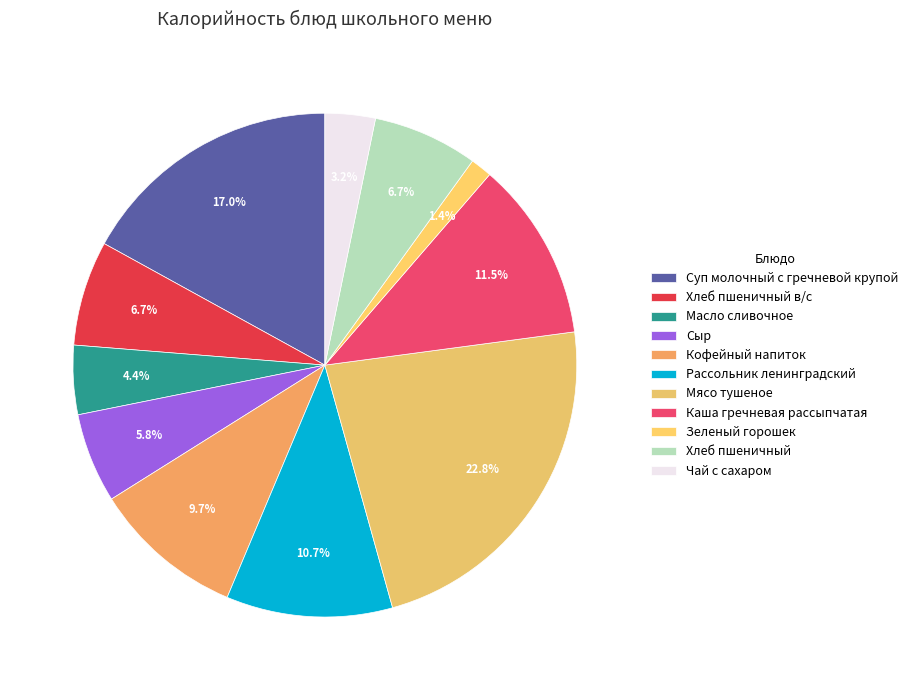

What is the largest slice in the pie chart?

Мясо тушеное